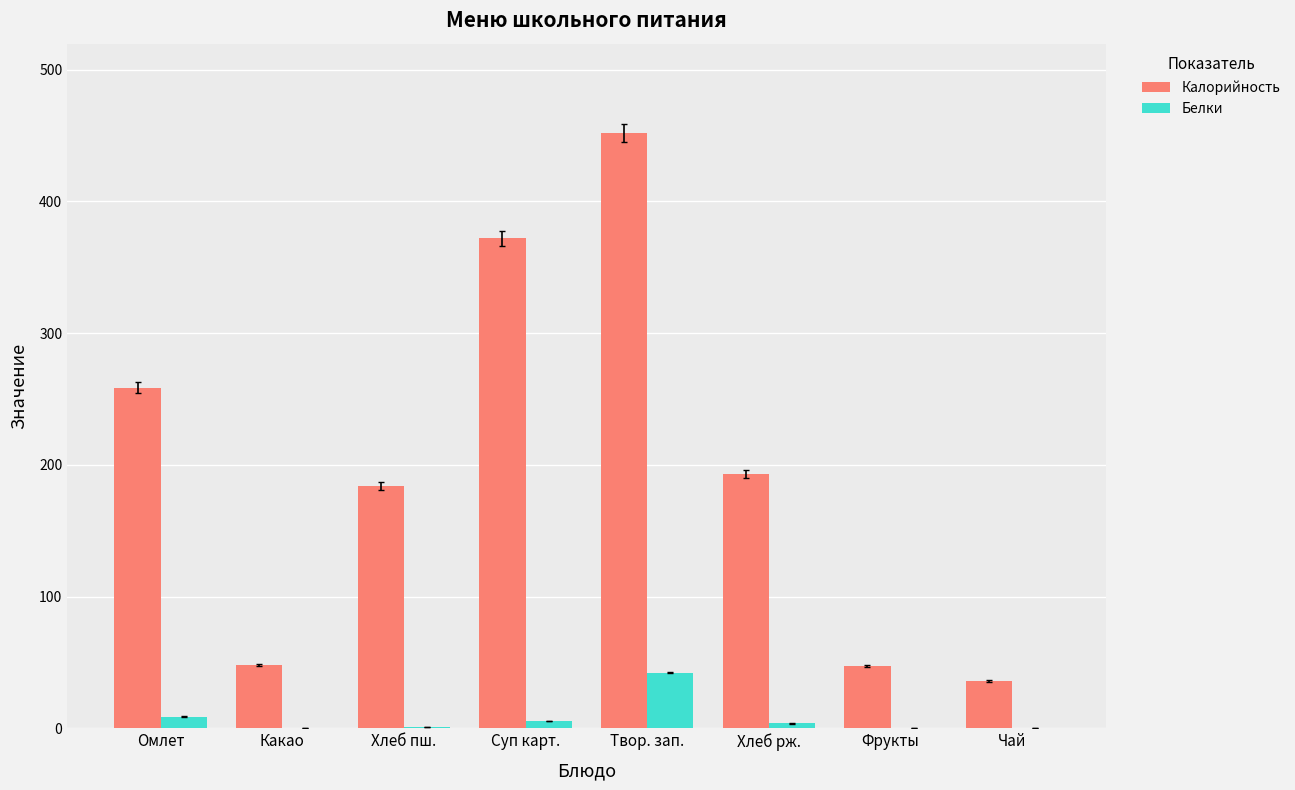

At which category is the sum across all series the highest?

Твор. зап.